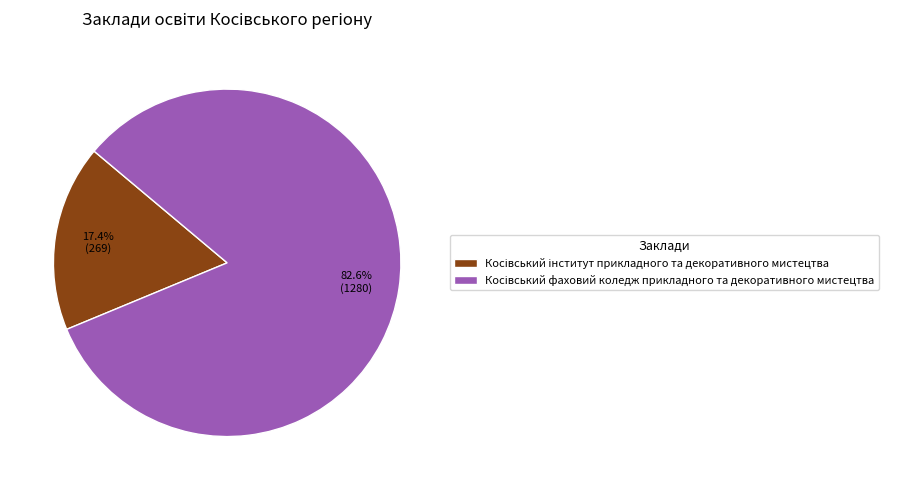

Is there any slice that represents more than half of the pie?

Yes